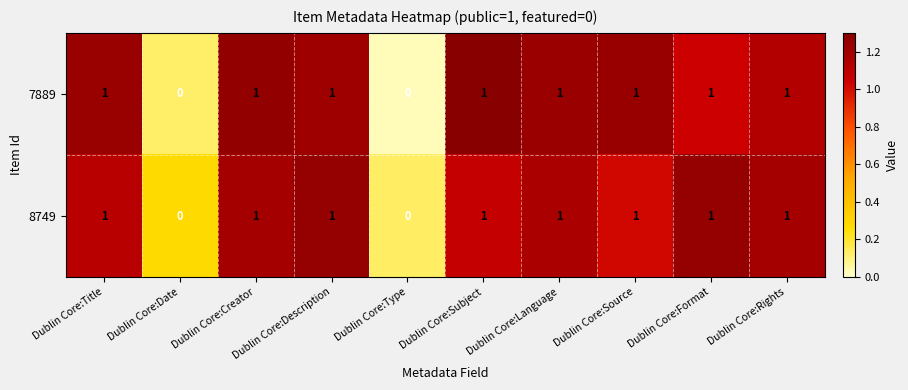

Is it true that 7889 equals 0 at Dublin Core:Date?

True